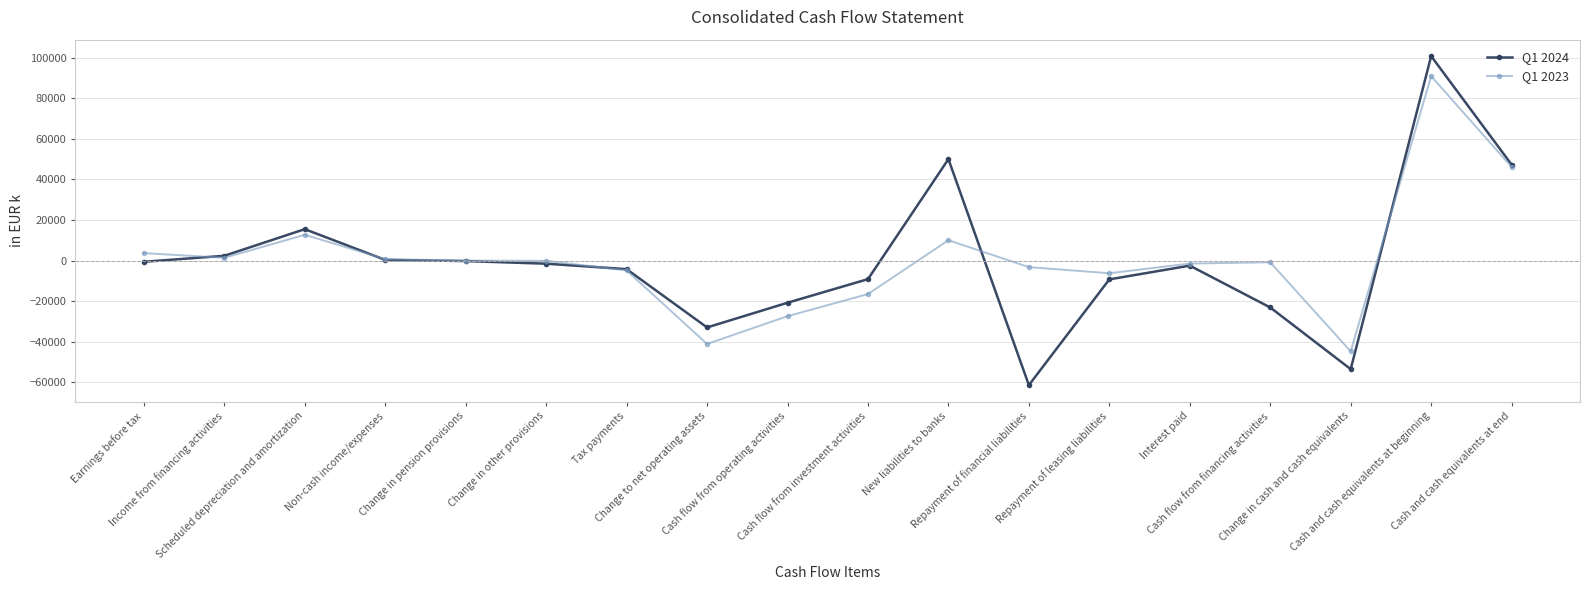

Is it true that Q1 2023 equals -1450 at Interest paid?

True